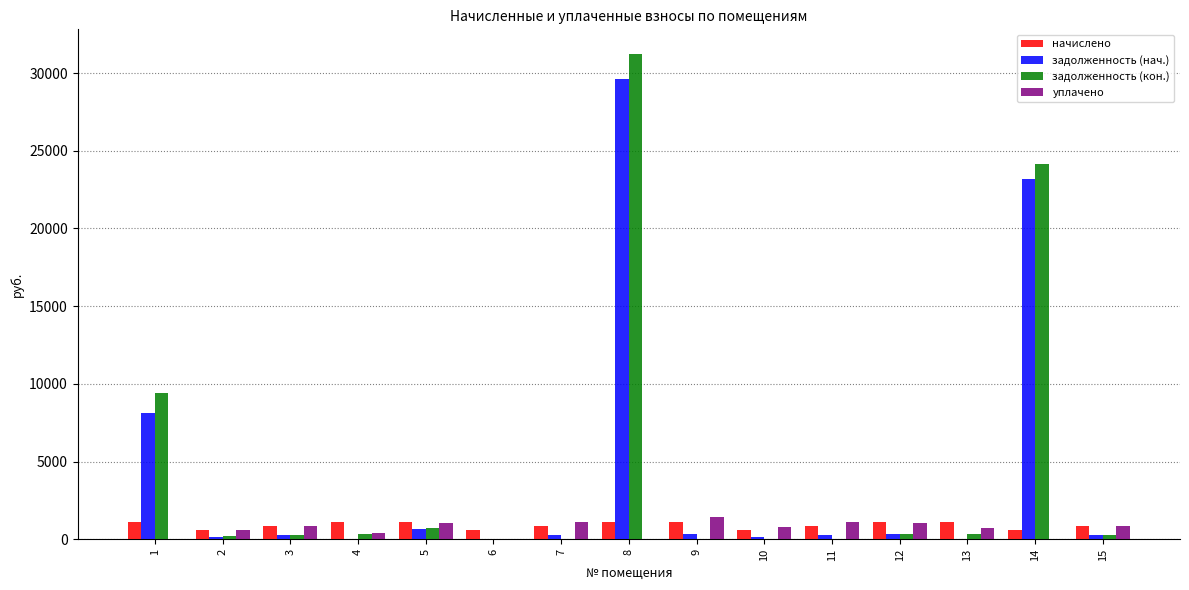

At which category is the sum across all series the highest?

8